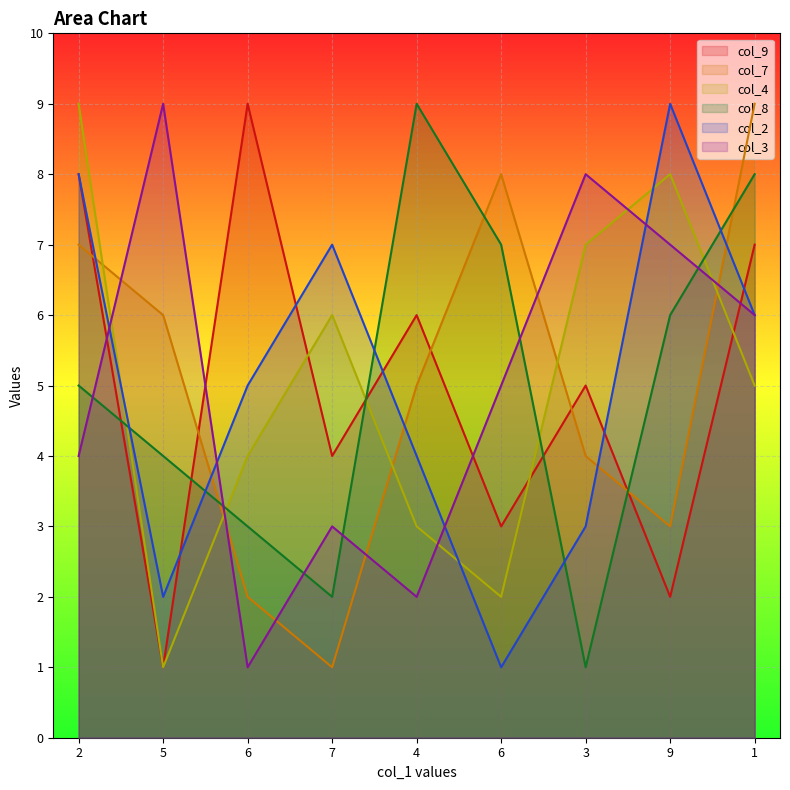

What is the spread (max minus min) of values at 2?

5